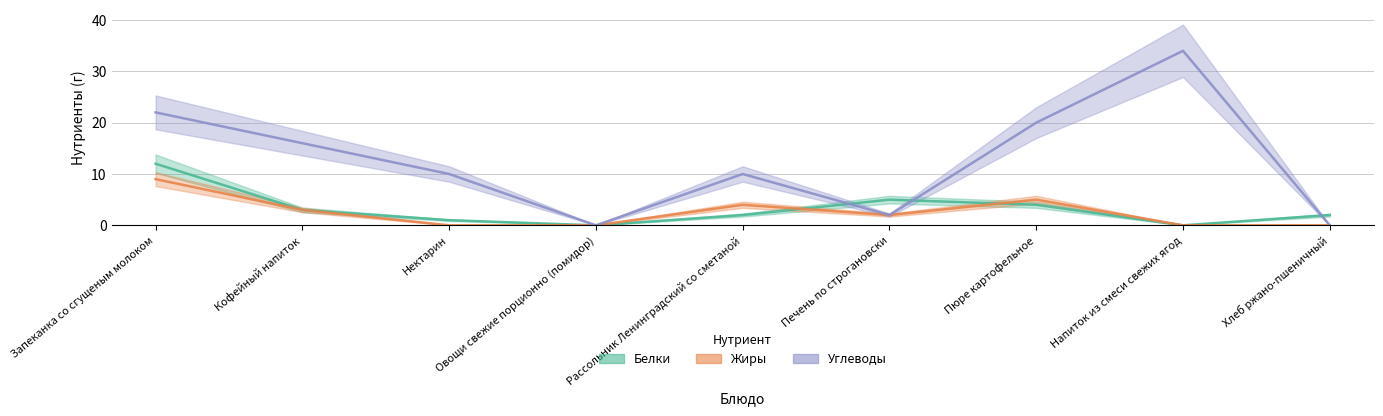

Is it true that Жиры equals 0 at Овощи свежие порционно (помидор)?

True